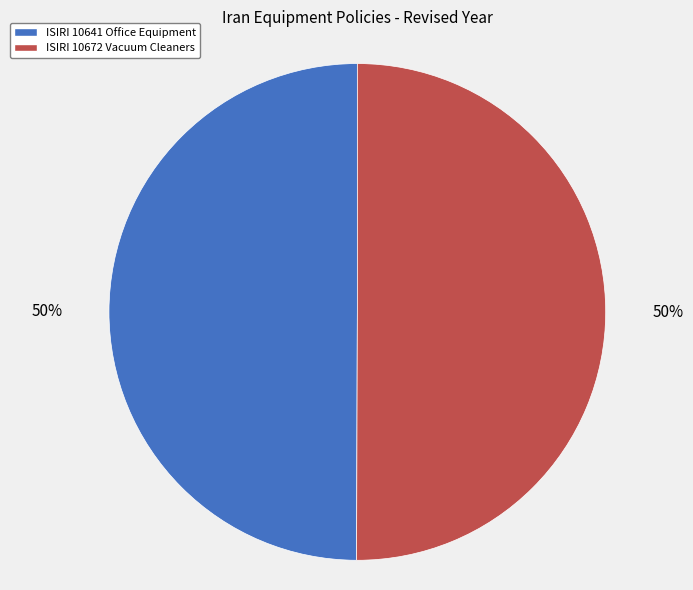

What percentage is the ISIRI 10672 Vacuum Cleaners slice, to the nearest percent?

50%